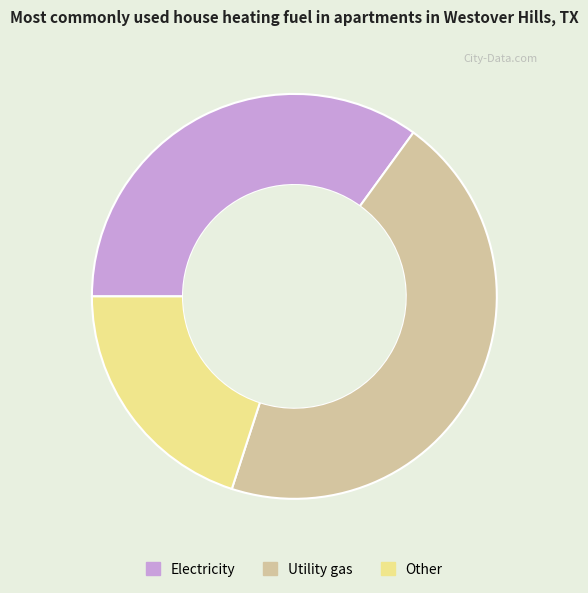

True or false: Electricity accounts for 20% of the total.

False